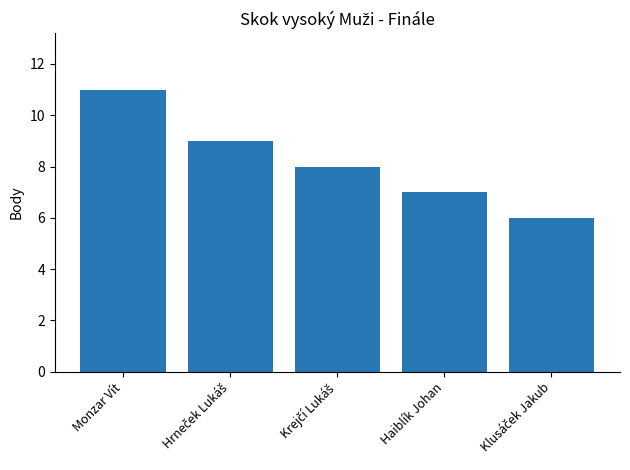

Does the chart contain stacked bars?

No